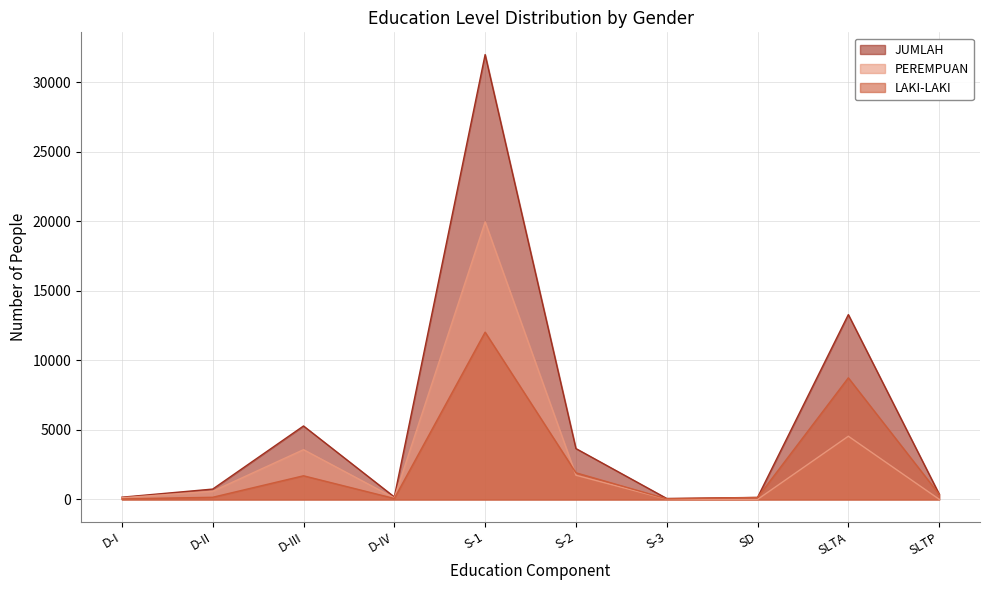

What is the sum of the LAKI-LAKI values at D-IV and D-II?

229